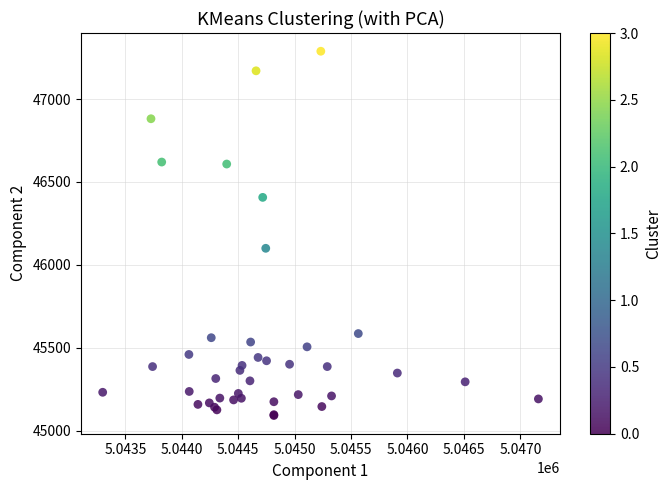

What Y value in the scatter plot is closest to 46190?

46100